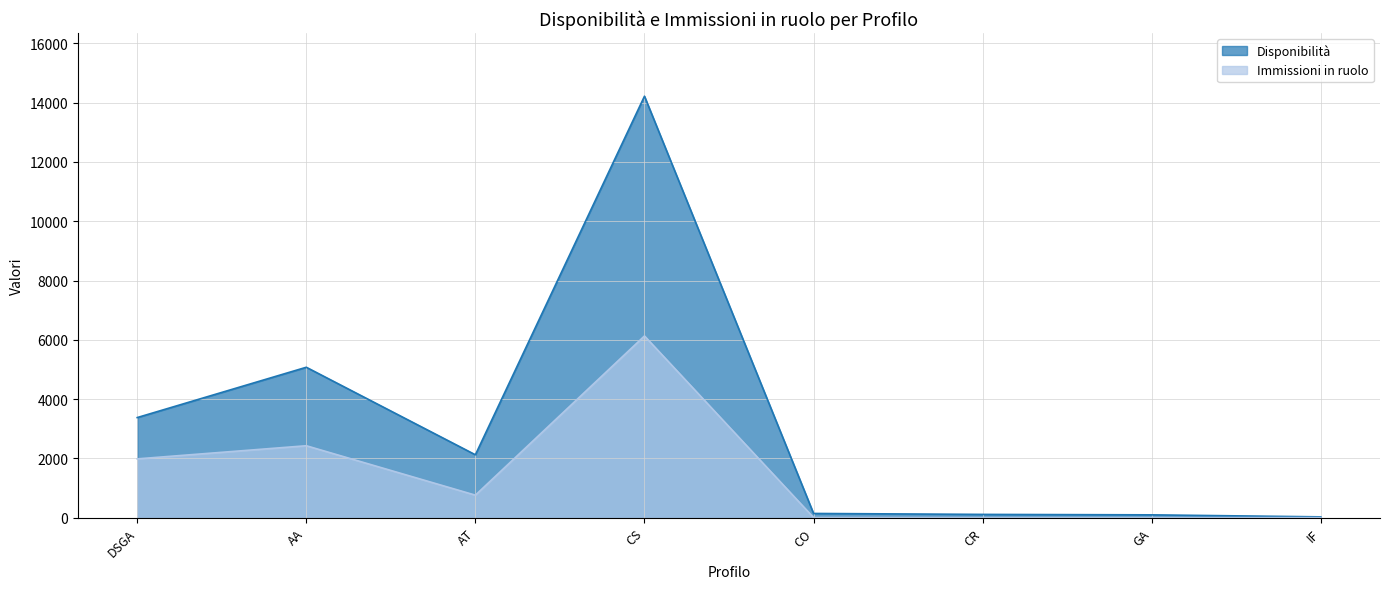

What is the difference between the highest and lowest values at DSGA?

1393